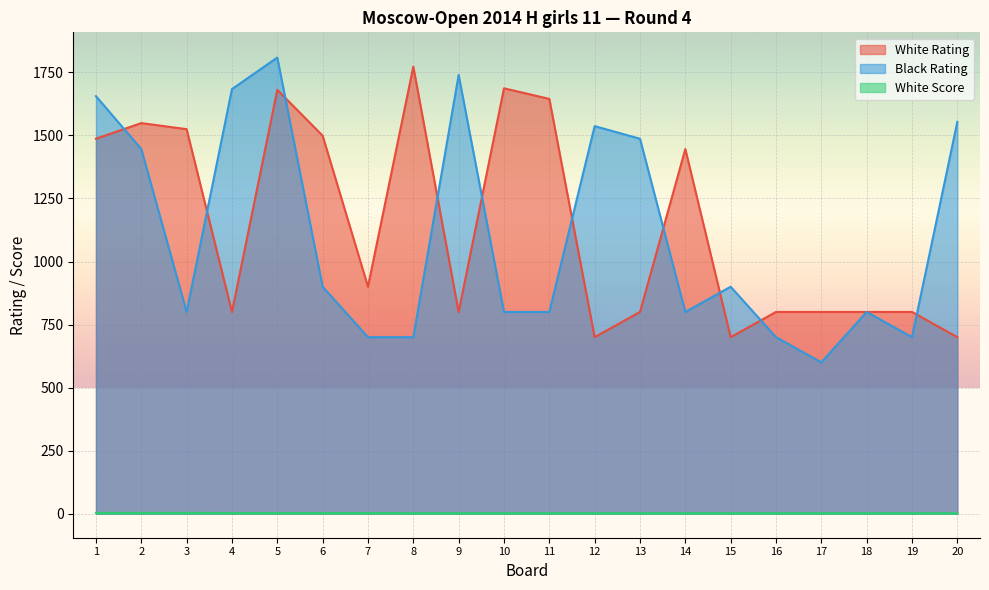

Which series has the largest total across all categories?

White Rating